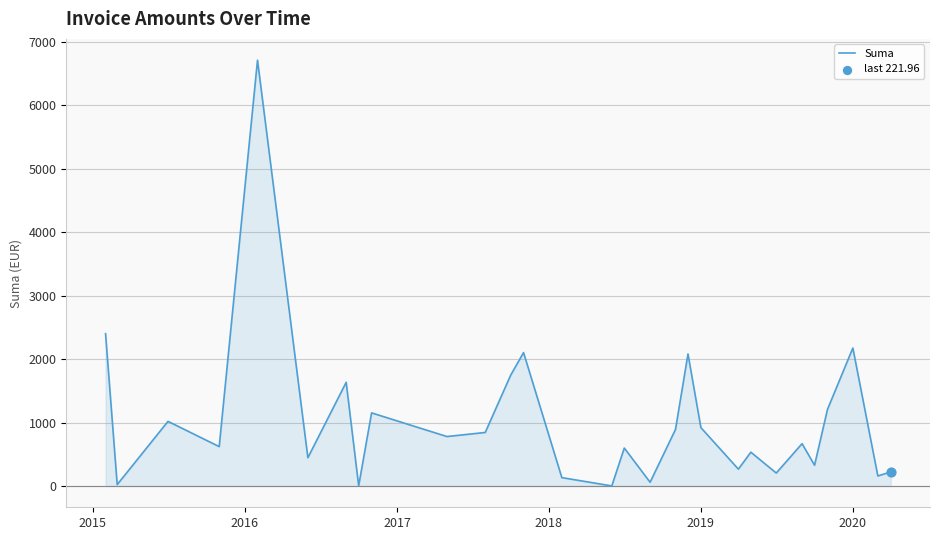

What is the greatest value displayed?

6709.5